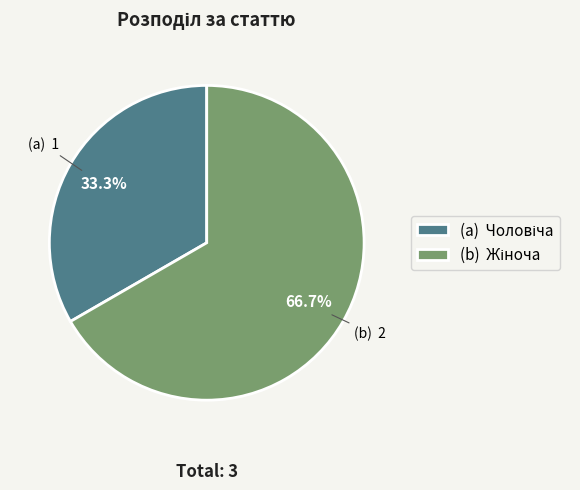

Is there a majority slice in this chart?

Yes